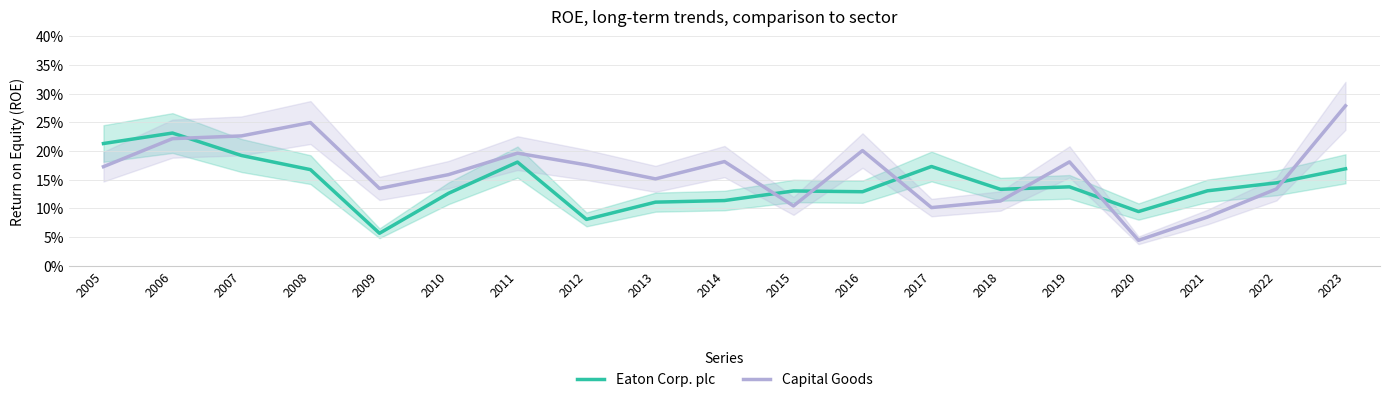

Which series has the largest total across all categories?

Capital Goods